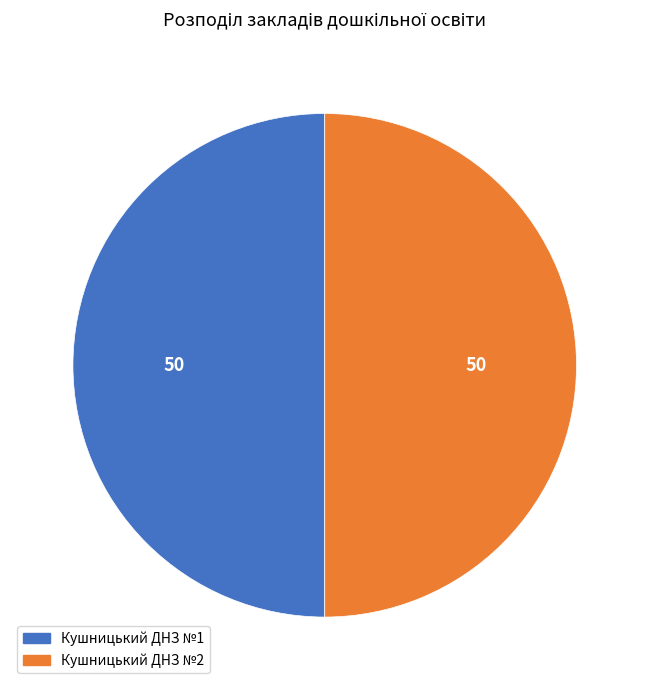

Combined, do Кушницький ДНЗ №2 and Кушницький ДНЗ №1 account for over 50%?

Yes